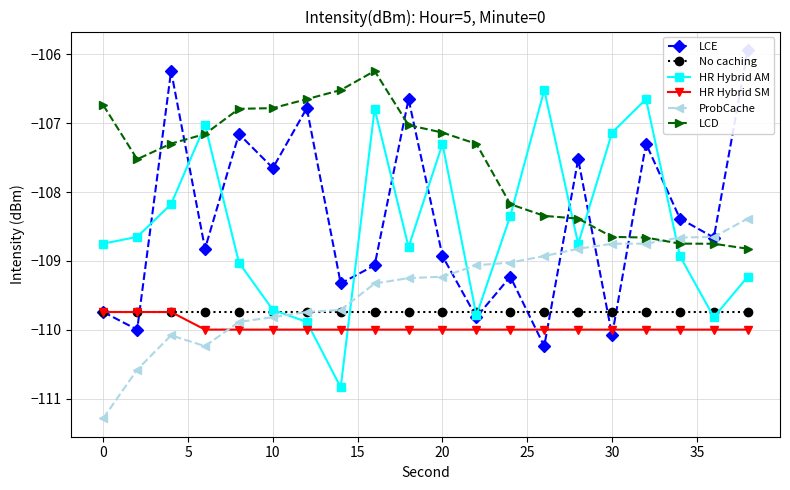

The HR Hybrid AM series shows -107.3 at 20. True or false?

True